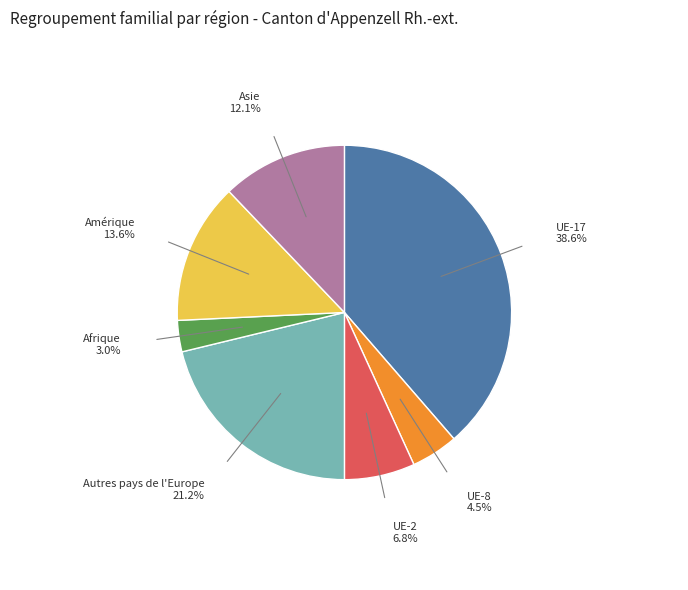

Do UE-17 and Afrique together represent more than half of the pie?

No